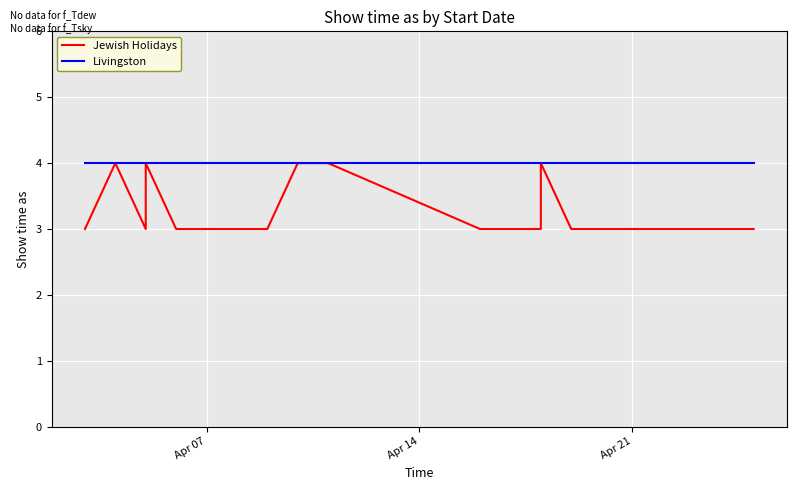

What is the average value of the Jewish Holidays series?

3